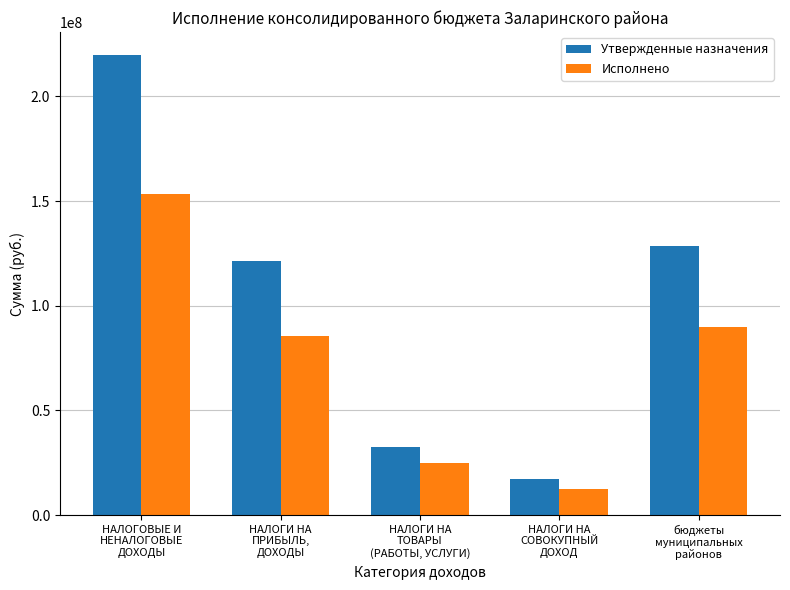

What is the approximate value of Утвержденные назначения at НАЛОГИ НА
ПРИБЫЛЬ,
ДОХОДЫ?

121317000.0